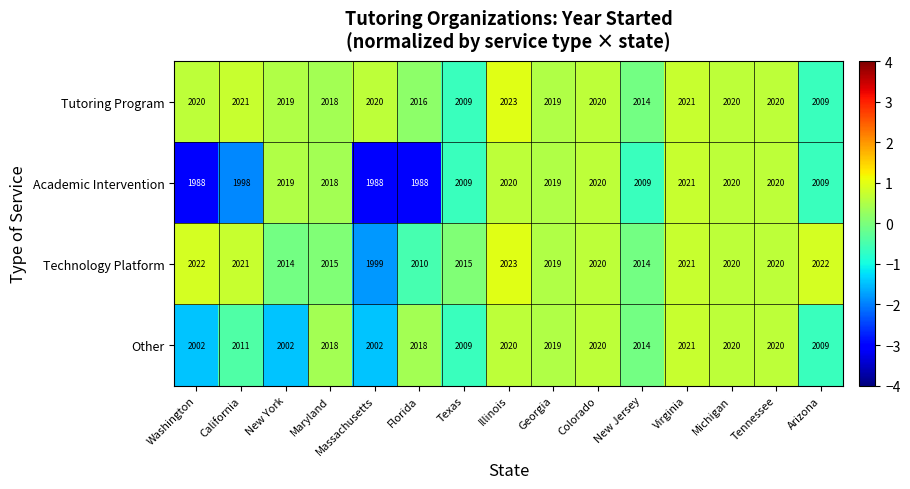

What value does the Technology Platform series have at Georgia, to the nearest 5?

2020